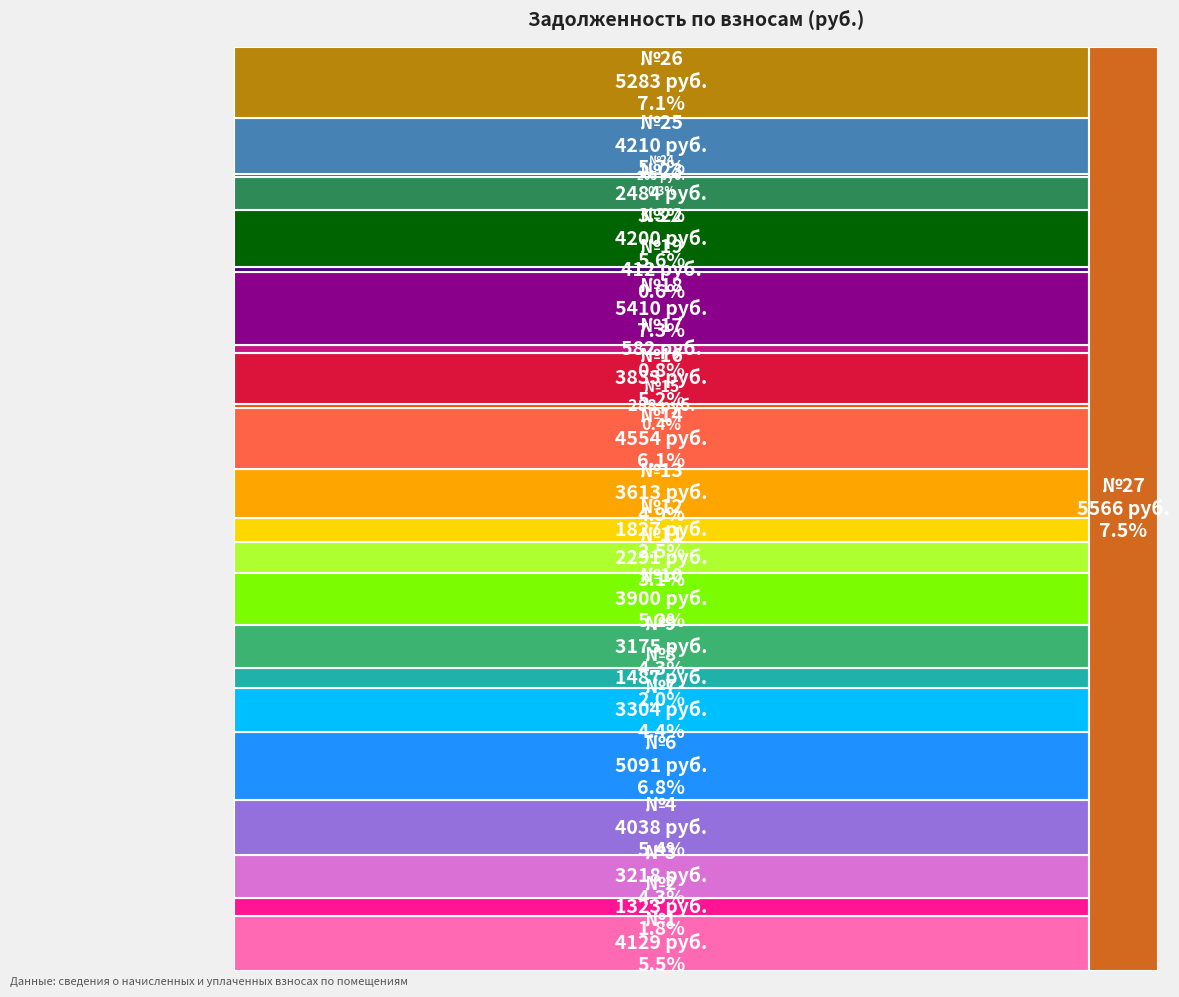

How many slices are in this pie chart?

26